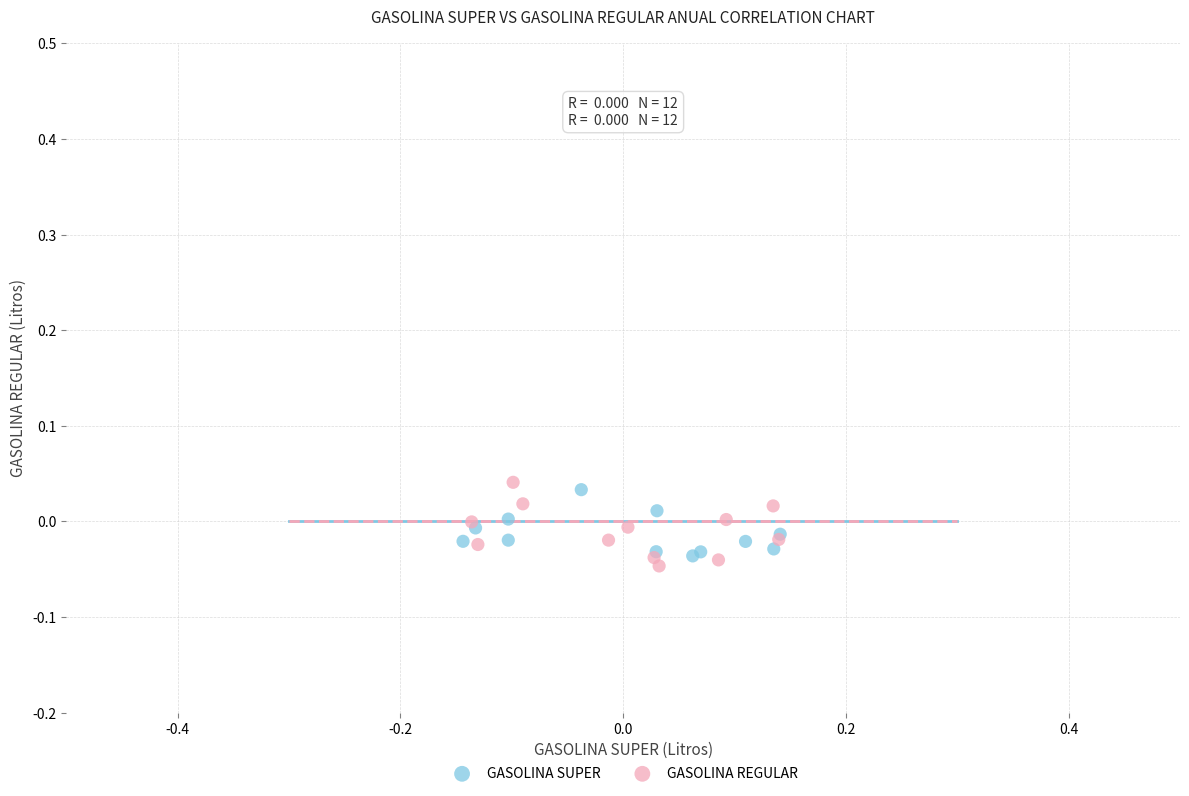

What are all the series names shown in the legend?

GASOLINA SUPER, GASOLINA REGULAR